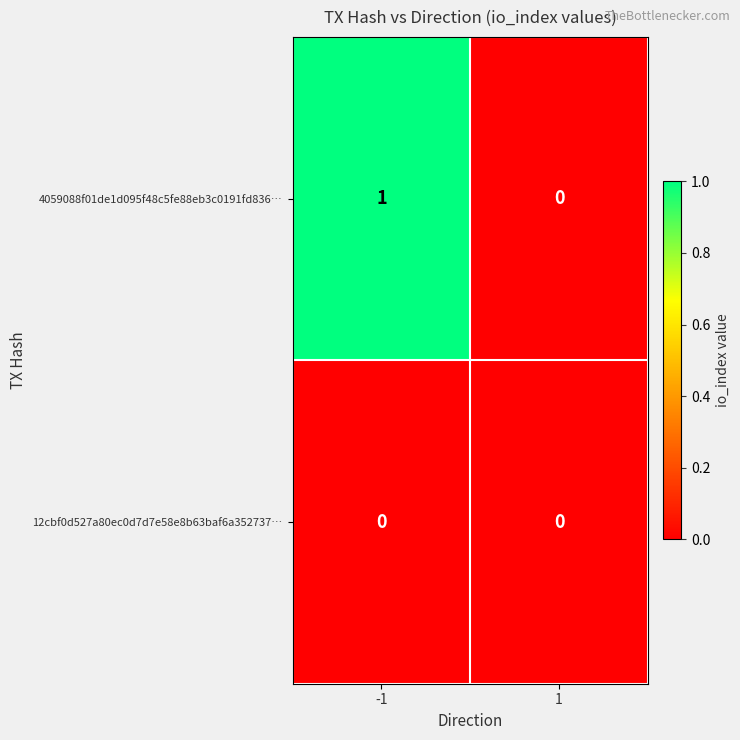

Which series has the widest spread of values?

4059088f01de1d095f48c5fe88eb3c0191fd836…